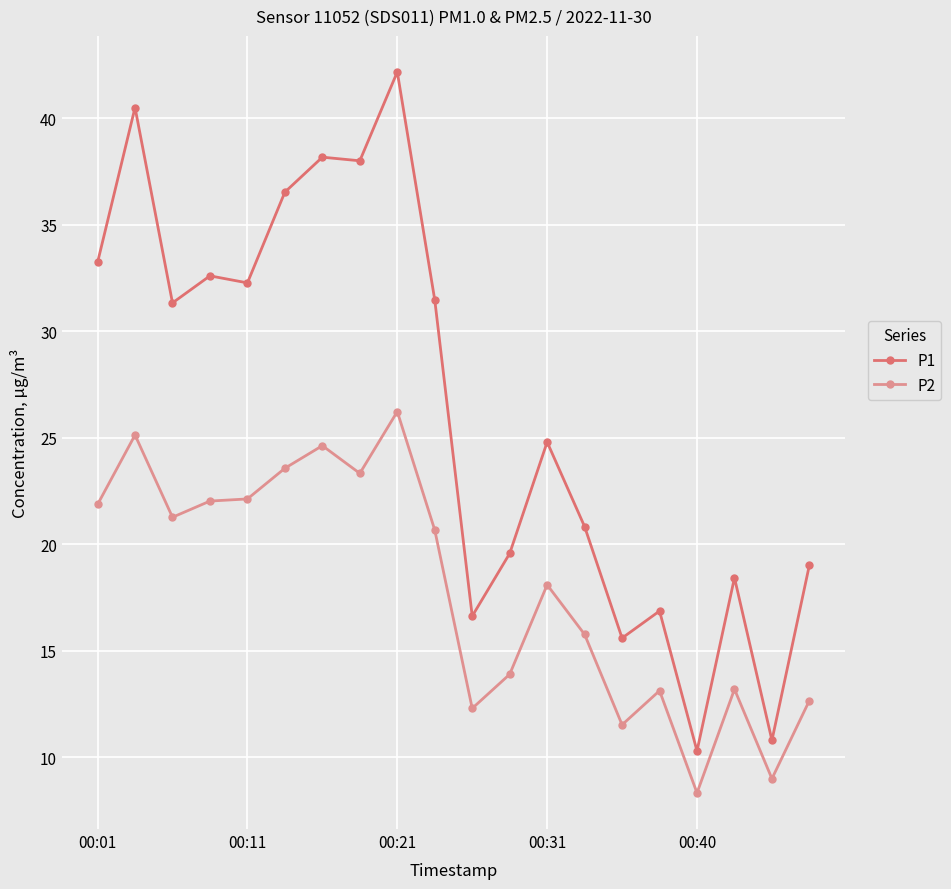

Which series has the widest spread of values?

P1